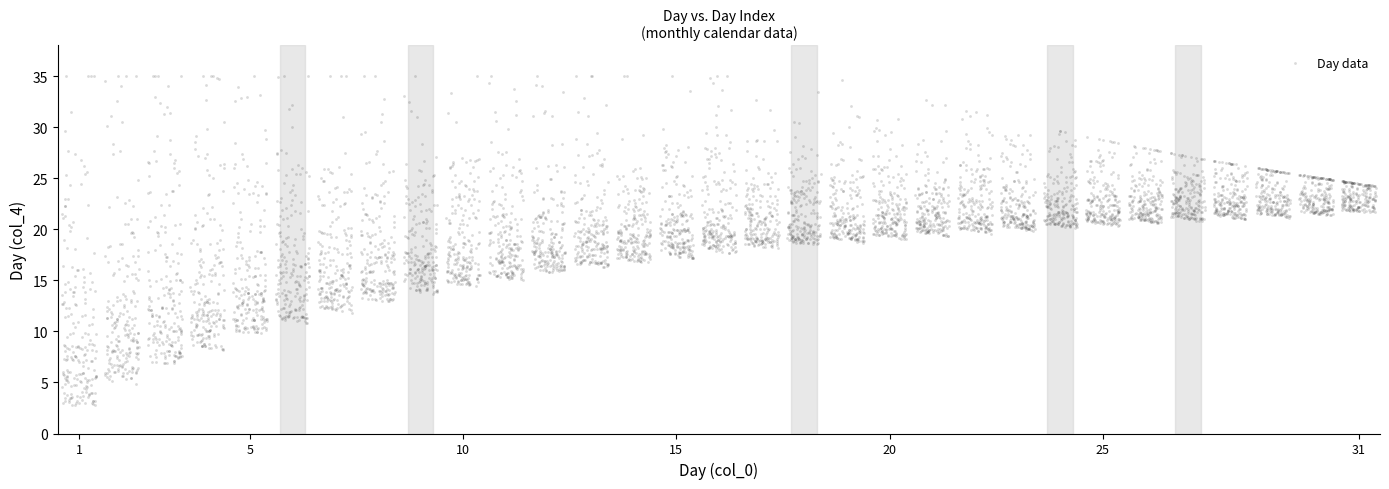

What is the range of Y values (max minus min)?

32.2